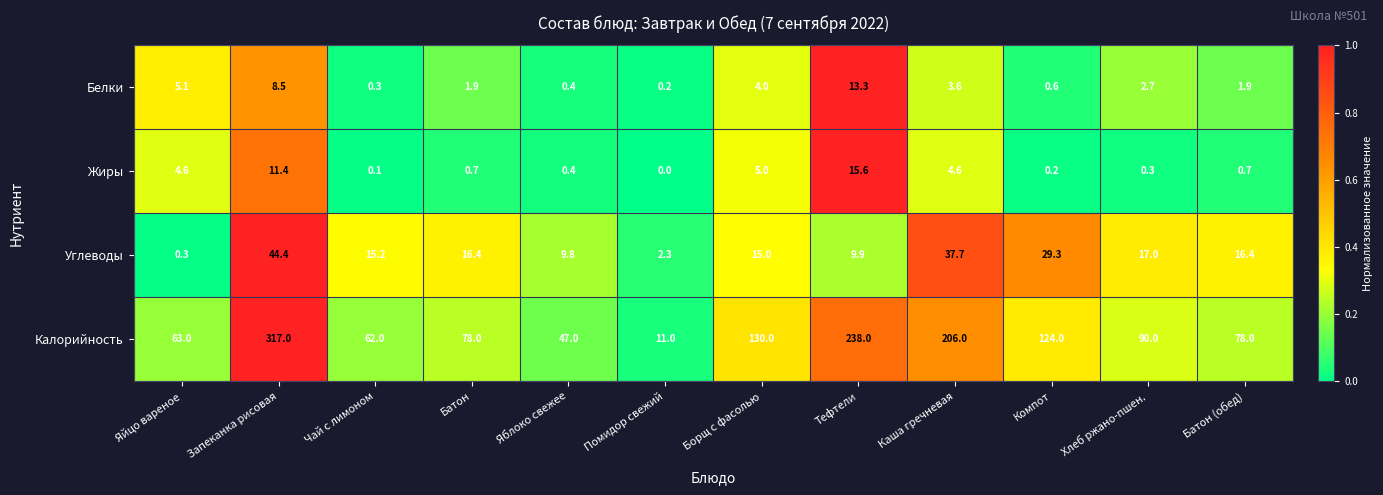

Which series has the widest spread of values?

Калорийность